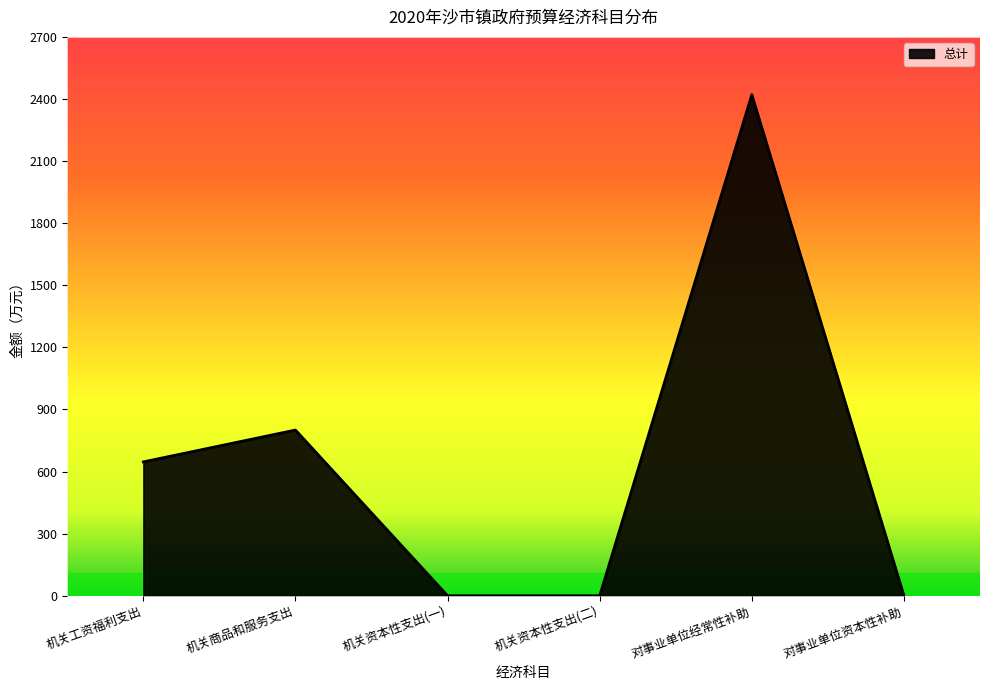

Where does the data first go above 646?

机关工资福利支出